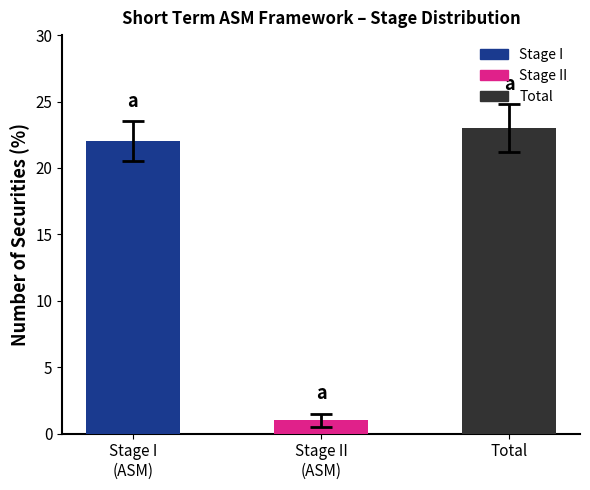

At which category does the chart reach its peak across all series?

Total